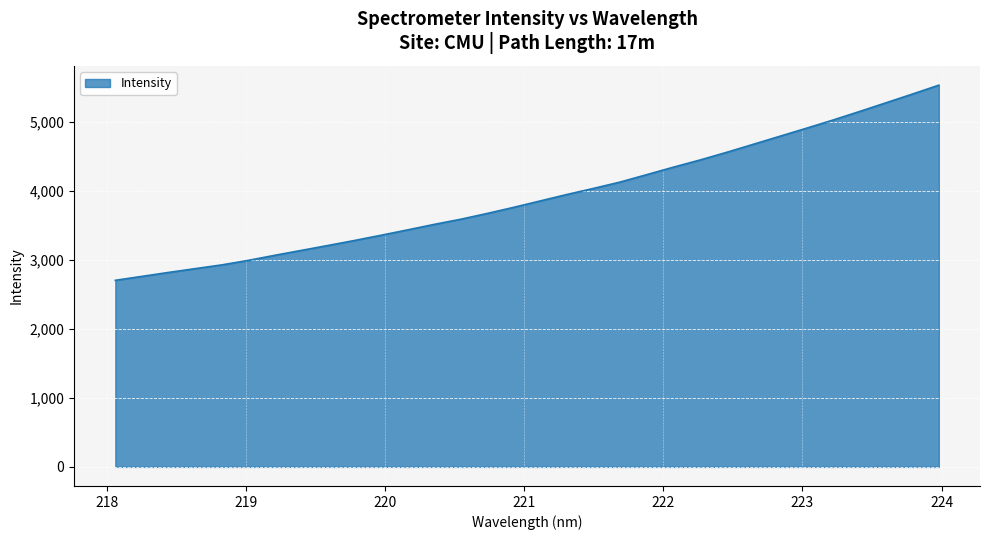

What is the difference between the maximum and minimum values?

2827.8